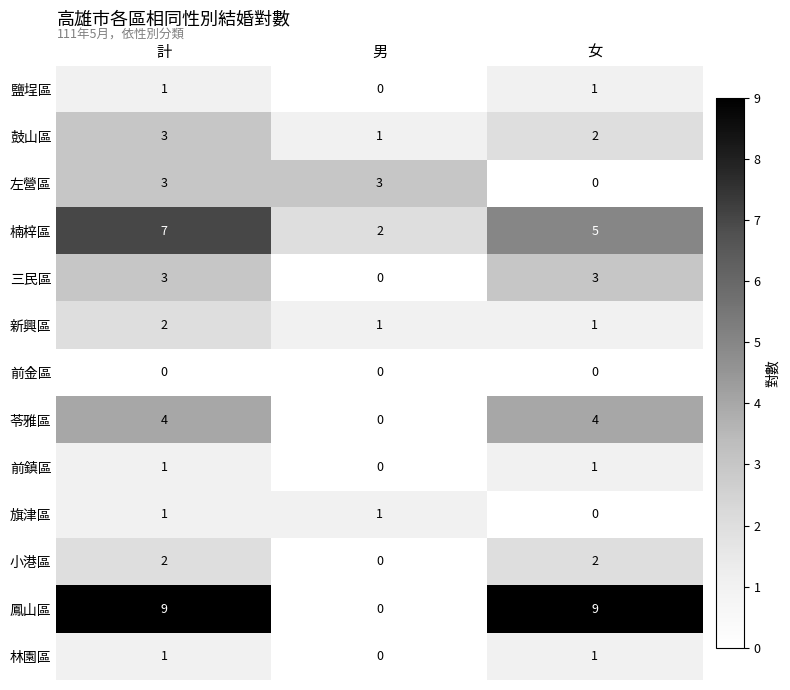

Is it true that 左營區 equals 1 at 女?

False